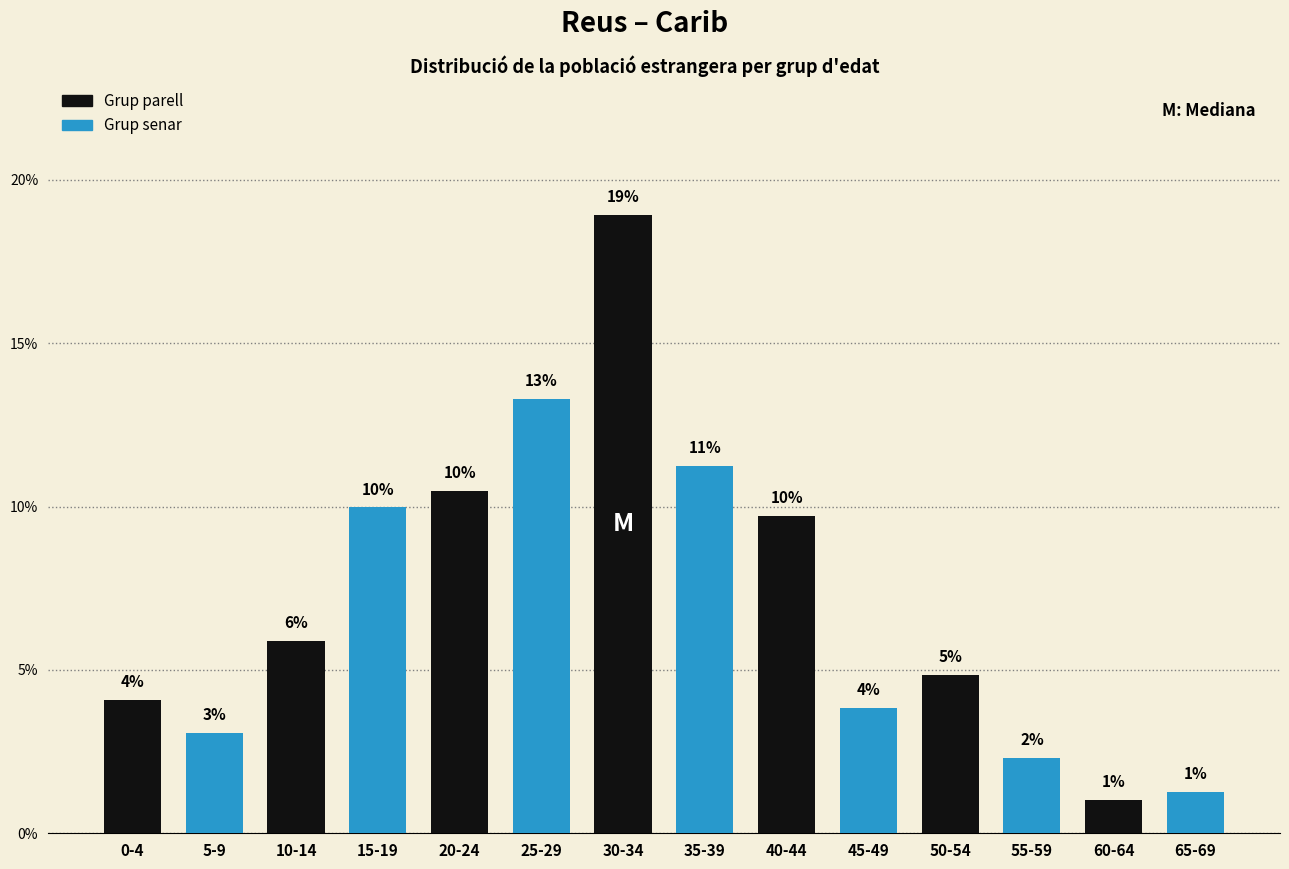

How many bars are there in total?

14